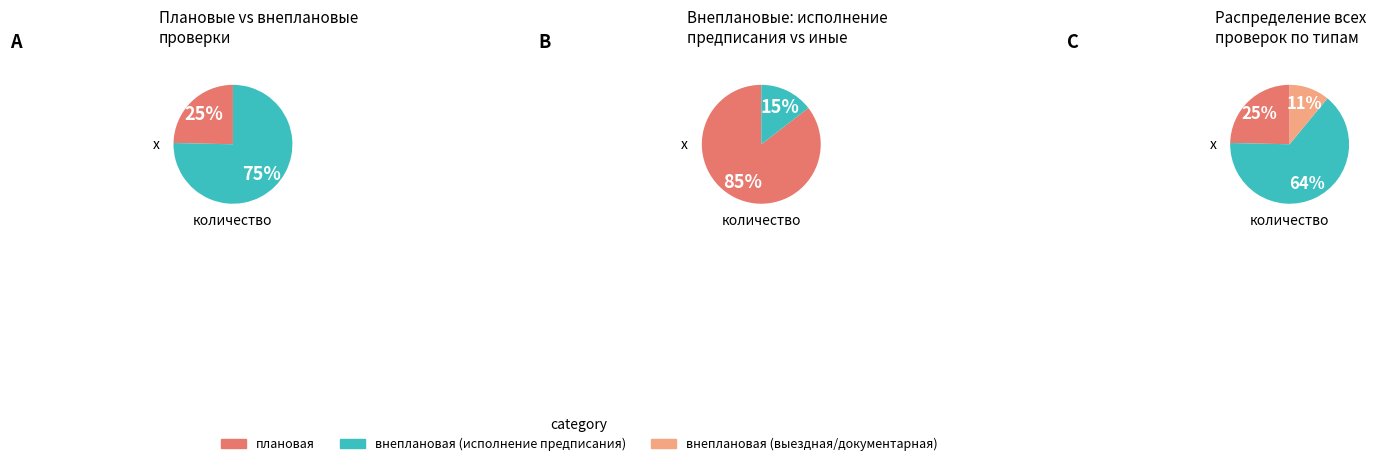

To the nearest percent, what portion does плановая выездная/документарная проверка represent?

25%